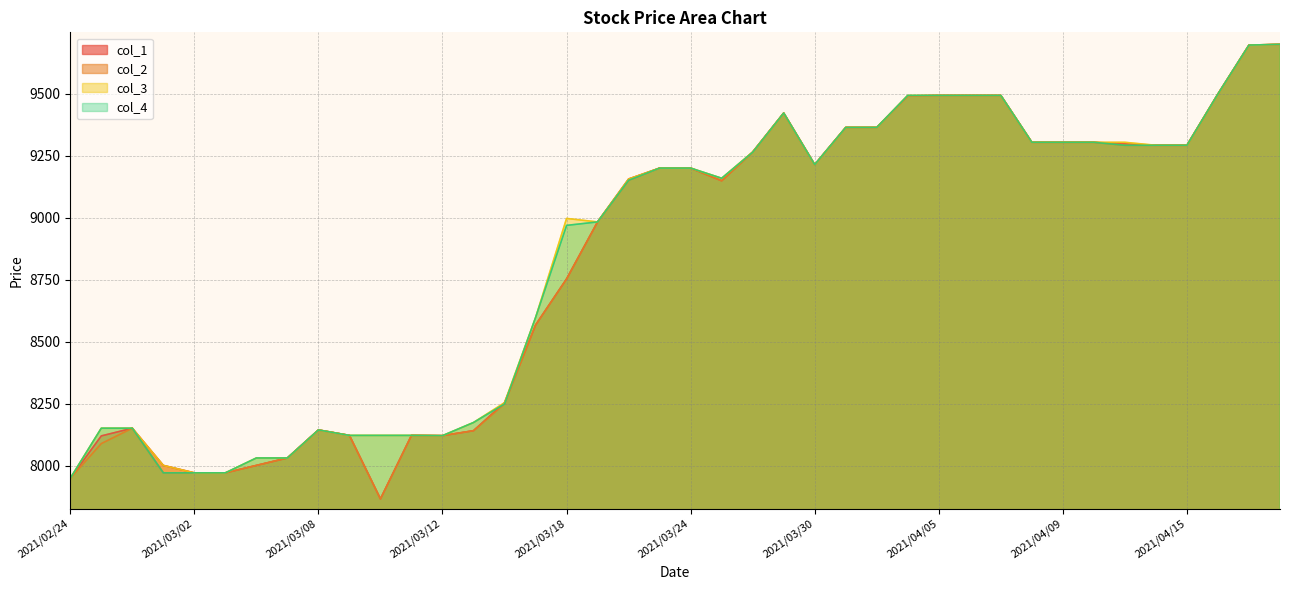

Reading left to right, transcribe all the data shown in this chart.

col_1: 2021/02/24=7950	2021/02/25=8121	2021/02/26=8152	2021/03/01=8002	2021/03/02=7972	2021/03/03=7972	2021/03/04=8002	2021/03/05=8032	2021/03/08=8145	2021/03/09=8123	2021/03/10=7867	2021/03/11=8123	2021/03/12=8122	2021/03/15=8142	2021/03/16=8255	2021/03/17=8568	2021/03/18=8754	2021/03/19=8984	2021/03/22=9157	2021/03/23=9201	2021/03/24=9201	2021/03/25=9150	2021/03/26=9266	2021/03/29=9423	2021/03/30=9215	2021/03/31=9365	2021/04/01=9365	2021/04/02=9492	2021/04/05=9494	2021/04/06=9494	2021/04/07=9494	2021/04/08=9305	2021/04/09=9305	2021/04/12=9305	2021/04/13=9299	2021/04/14=9293	2021/04/15=9293	2021/04/16=9500	2021/04/19=9697	2021/04/20=9700
col_2: 2021/02/24=7950	2021/02/25=8090	2021/02/26=8152	2021/03/01=7972	2021/03/02=7972	2021/03/03=7972	2021/03/04=8002	2021/03/05=8032	2021/03/08=8145	2021/03/09=8123	2021/03/10=7867	2021/03/11=8123	2021/03/12=8122	2021/03/15=8142	2021/03/16=8250	2021/03/17=8568	2021/03/18=8754	2021/03/19=8984	2021/03/22=9152	2021/03/23=9201	2021/03/24=9201	2021/03/25=9150	2021/03/26=9265	2021/03/29=9423	2021/03/30=9215	2021/03/31=9365	2021/04/01=9365	2021/04/02=9492	2021/04/05=9494	2021/04/06=9494	2021/04/07=9494	2021/04/08=9305	2021/04/09=9305	2021/04/12=9305	2021/04/13=9293	2021/04/14=9293	2021/04/15=9293	2021/04/16=9500	2021/04/19=9697	2021/04/20=9700
col_3: 2021/02/24=7950	2021/02/25=8152	2021/02/26=8152	2021/03/01=8002	2021/03/02=7972	2021/03/03=7972	2021/03/04=8032	2021/03/05=8032	2021/03/08=8145	2021/03/09=8123	2021/03/10=8123	2021/03/11=8123	2021/03/12=8122	2021/03/15=8175	2021/03/16=8255	2021/03/17=8598	2021/03/18=8998	2021/03/19=8984	2021/03/22=9157	2021/03/23=9201	2021/03/24=9201	2021/03/25=9160	2021/03/26=9266	2021/03/29=9423	2021/03/30=9215	2021/03/31=9365	2021/04/01=9365	2021/04/02=9494	2021/04/05=9494	2021/04/06=9494	2021/04/07=9494	2021/04/08=9305	2021/04/09=9305	2021/04/12=9305	2021/04/13=9305	2021/04/14=9293	2021/04/15=9293	2021/04/16=9500	2021/04/19=9697	2021/04/20=9700
col_4: 2021/02/24=7950	2021/02/25=8152	2021/02/26=8152	2021/03/01=7972	2021/03/02=7972	2021/03/03=7972	2021/03/04=8032	2021/03/05=8032	2021/03/08=8145	2021/03/09=8123	2021/03/10=8123	2021/03/11=8123	2021/03/12=8122	2021/03/15=8175	2021/03/16=8250	2021/03/17=8598	2021/03/18=8970	2021/03/19=8984	2021/03/22=9152	2021/03/23=9201	2021/03/24=9201	2021/03/25=9160	2021/03/26=9265	2021/03/29=9423	2021/03/30=9215	2021/03/31=9365	2021/04/01=9365	2021/04/02=9494	2021/04/05=9494	2021/04/06=9494	2021/04/07=9494	2021/04/08=9305	2021/04/09=9305	2021/04/12=9305	2021/04/13=9293	2021/04/14=9293	2021/04/15=9293	2021/04/16=9500	2021/04/19=9697	2021/04/20=9700